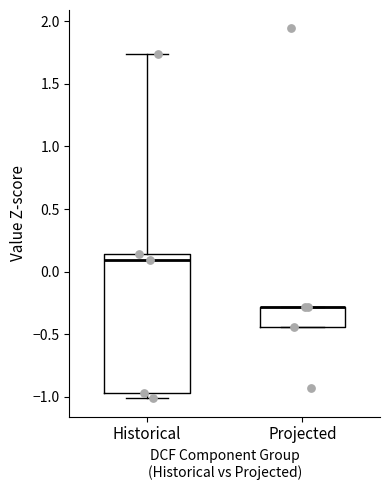

Comparing the boxes themselves (not the whiskers), which one is the tallest?

Historical